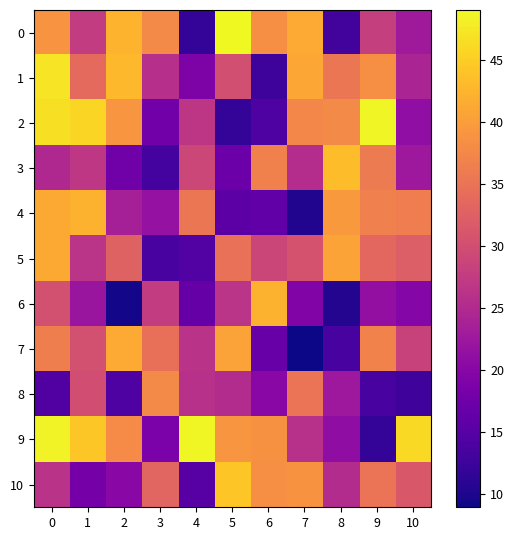

At which category does the chart reach its peak across all series?

5